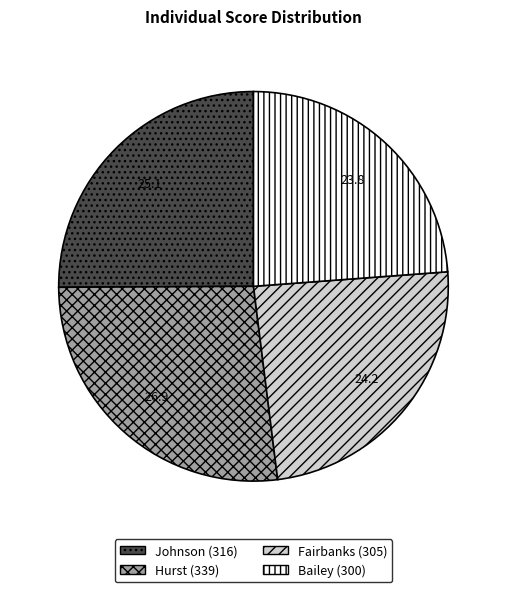

Is Bailey the majority of the pie?

No